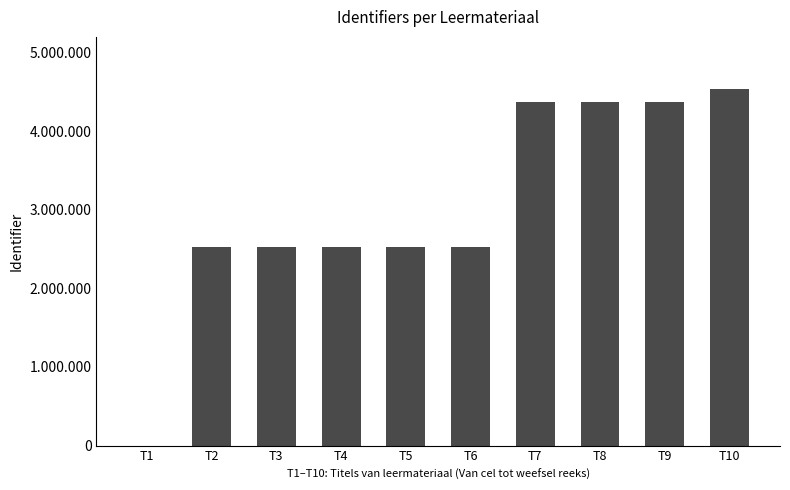

What is the difference between the maximum and minimum values?

4534198